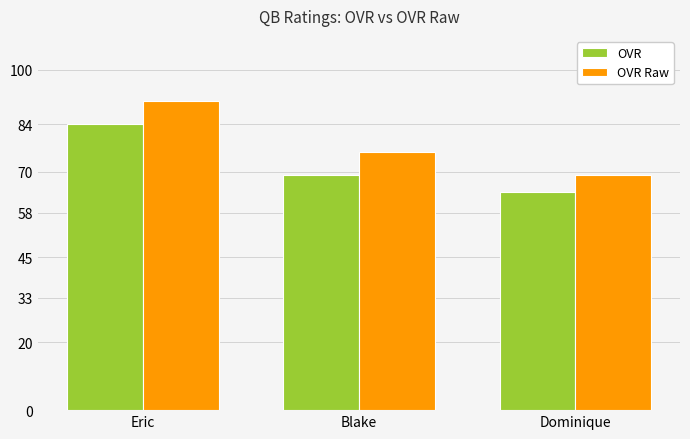

Which series has the largest total across all categories?

OVR Raw